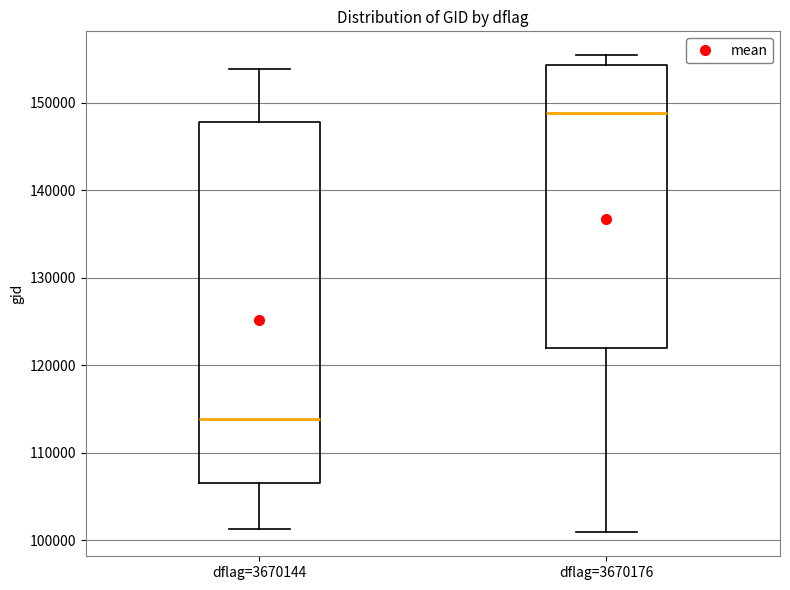

Where does the median line of the box for dflag=3670176 sit on the y-axis? The values are not printed on the chart, so give them approximately, as read against the axis.

149000